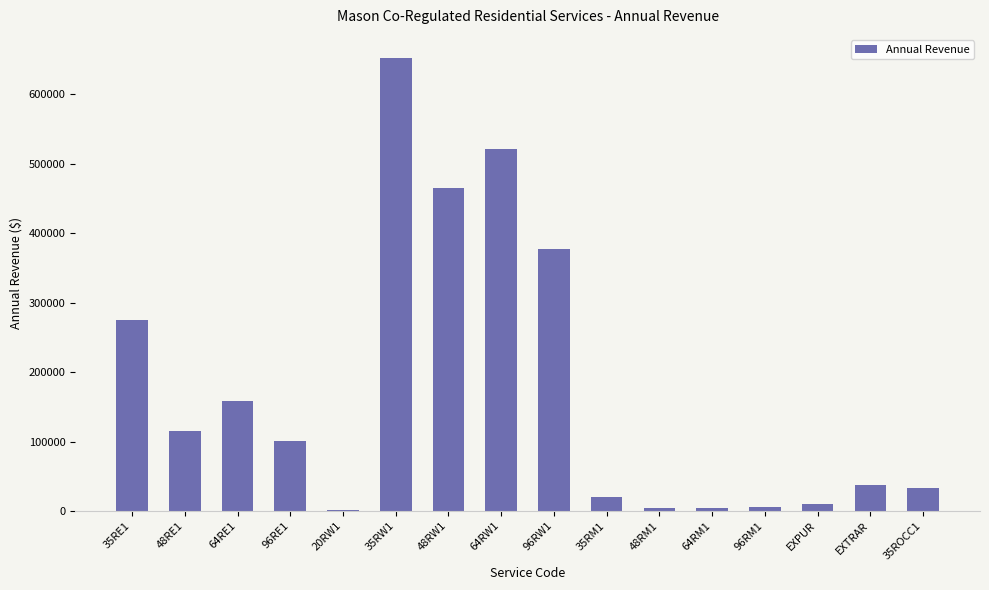

What is the greatest value displayed?

652734.3